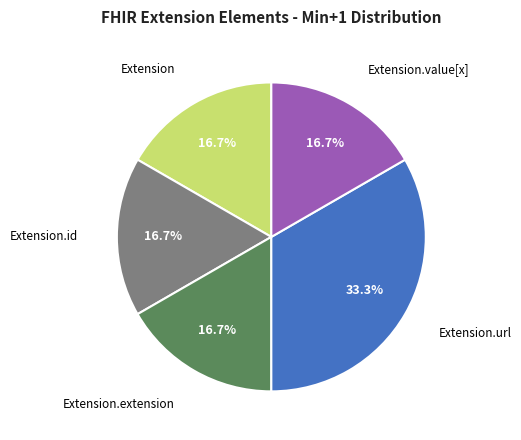

Is there a majority slice in this chart?

No